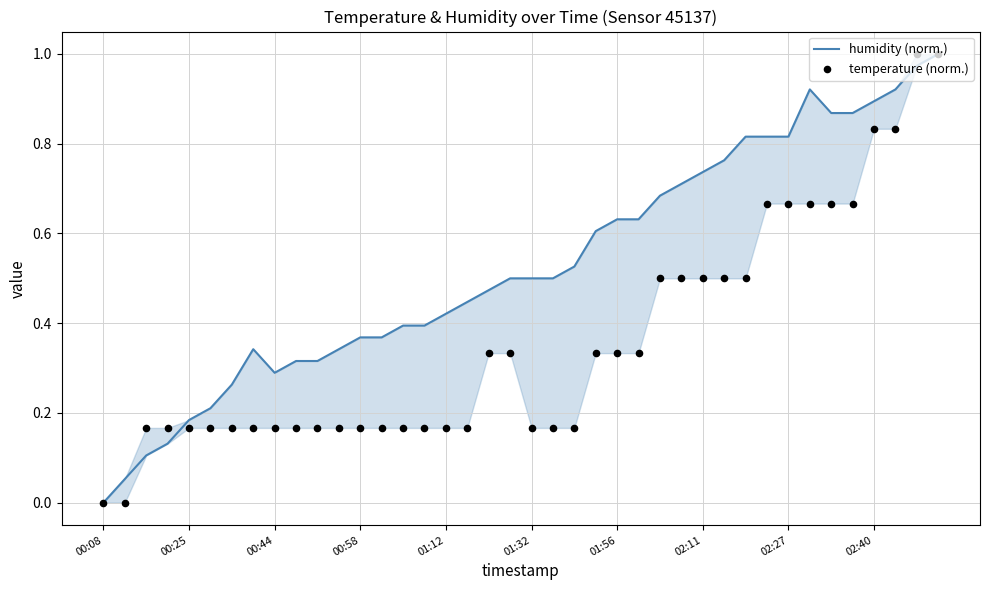

At which category is the sum across all series the highest?

39